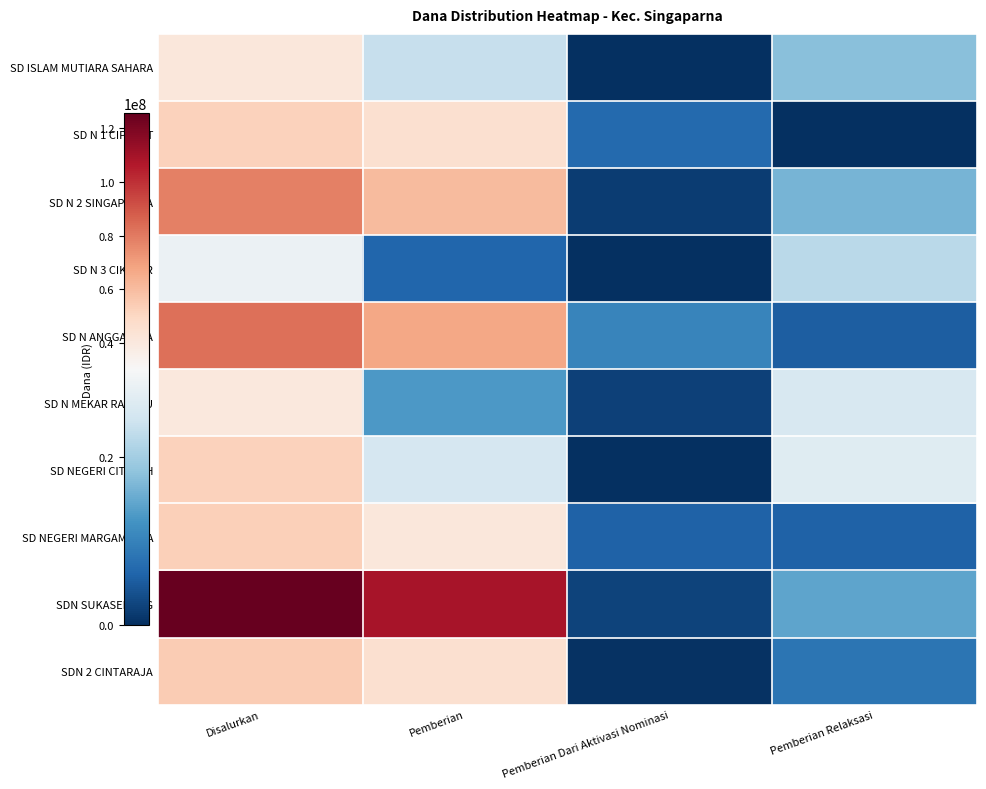

Which series changed the most between Pemberian and Pemberian Dari Aktivasi Nominasi?

SDN SUKASENANG